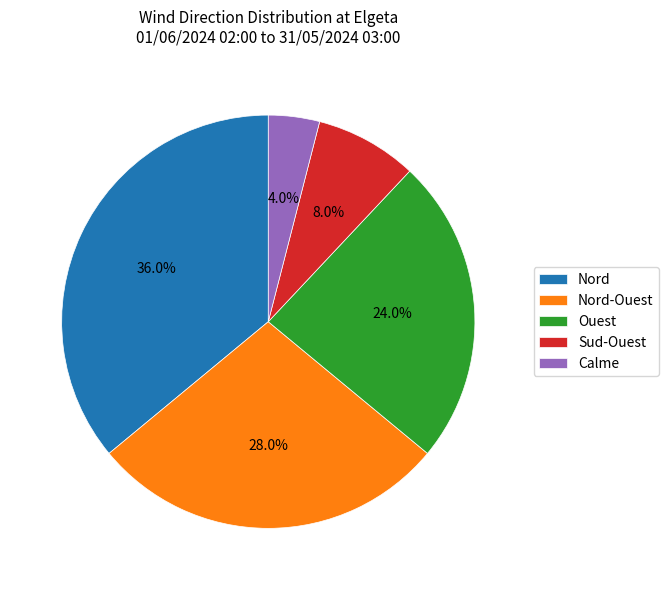

Does Nord-Ouest account for over 50% of the chart?

No